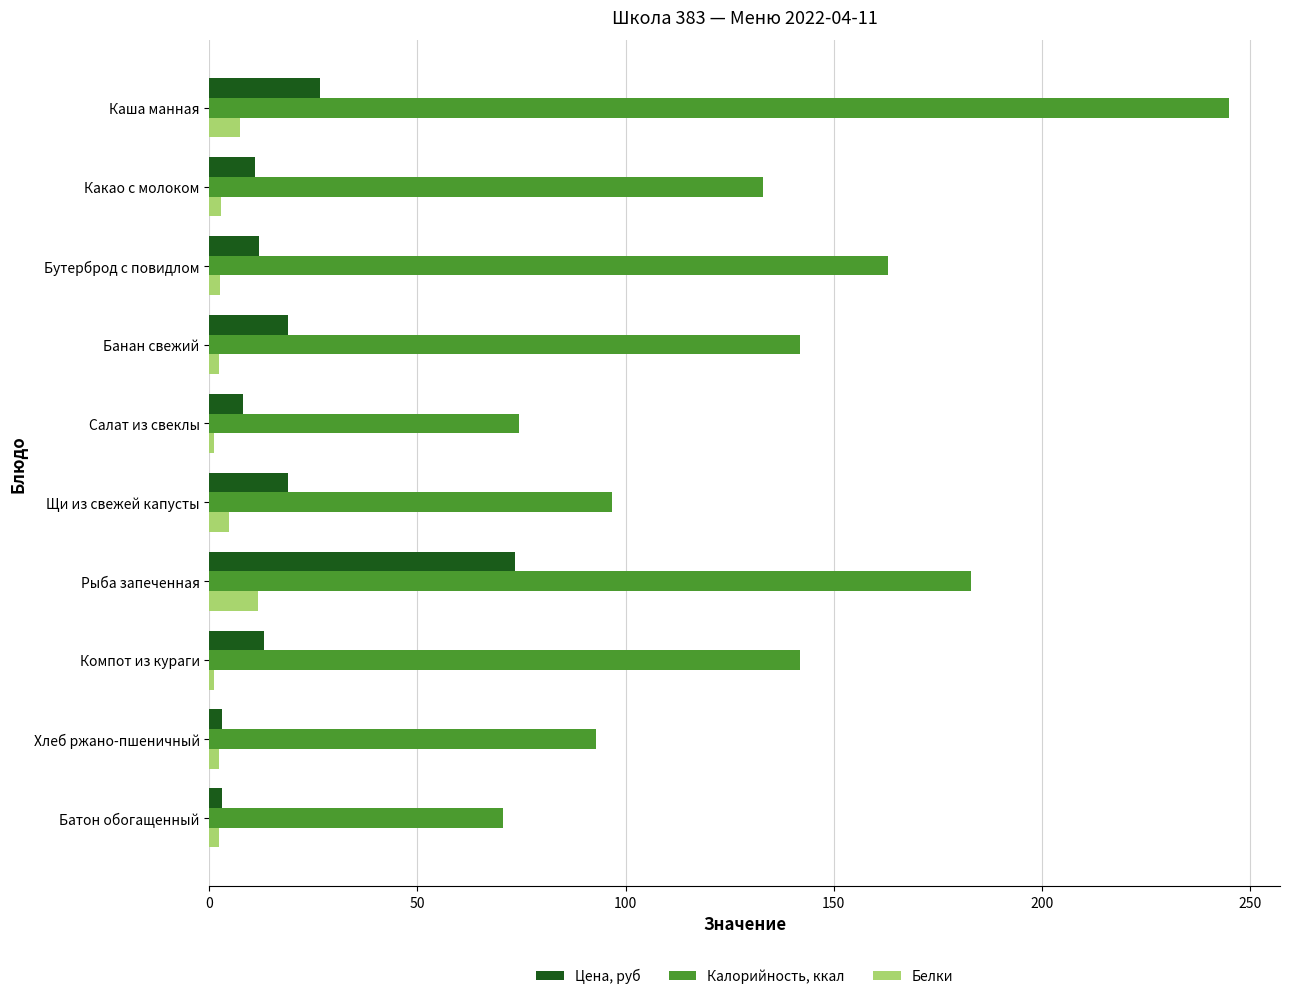

At how many categories does at least one series exceed 54?

10